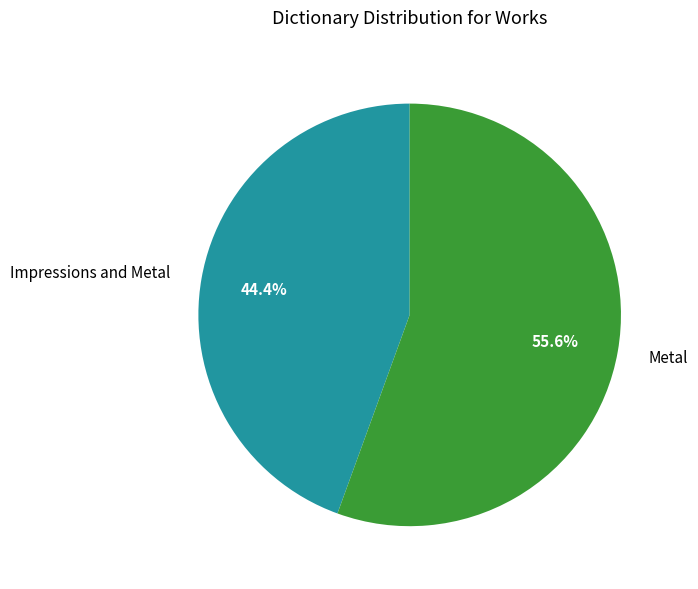

To the nearest percent, what is the combined percentage of Impressions and Metal and Metal?

100%